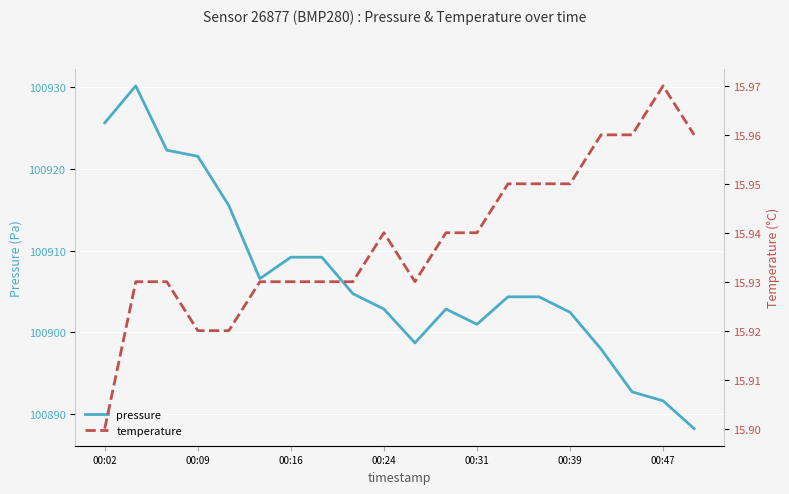

Which series has the largest total across all categories?

pressure